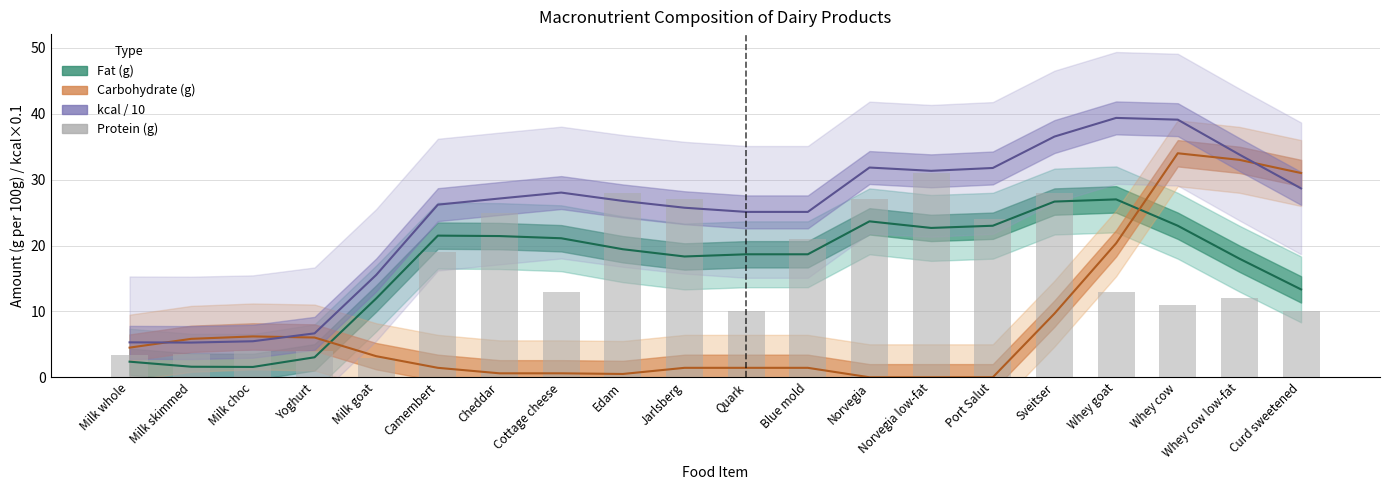

Reading left to right, what are all the values shown in this chart?

3.4	3.5	4.0	4.0	3.0	19.0	25.0	13.0	28.0	27.0	10.0	21.0	27.0	31.0	24.0	28.0	13.0	11.0	12.0	10.0